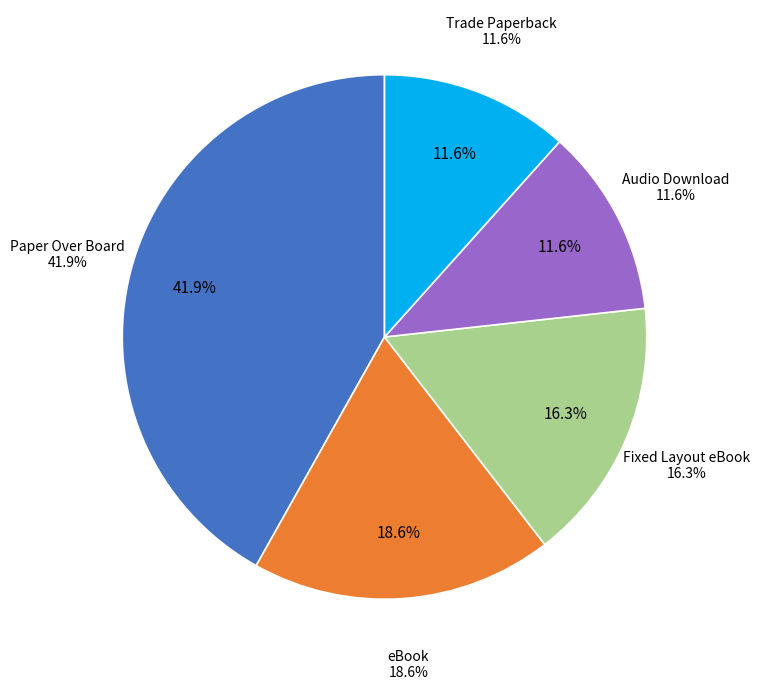

Rank the categories by value from lowest to highest.

Audio Download, Trade Paperback, Fixed Layout eBook, eBook, Paper Over Board